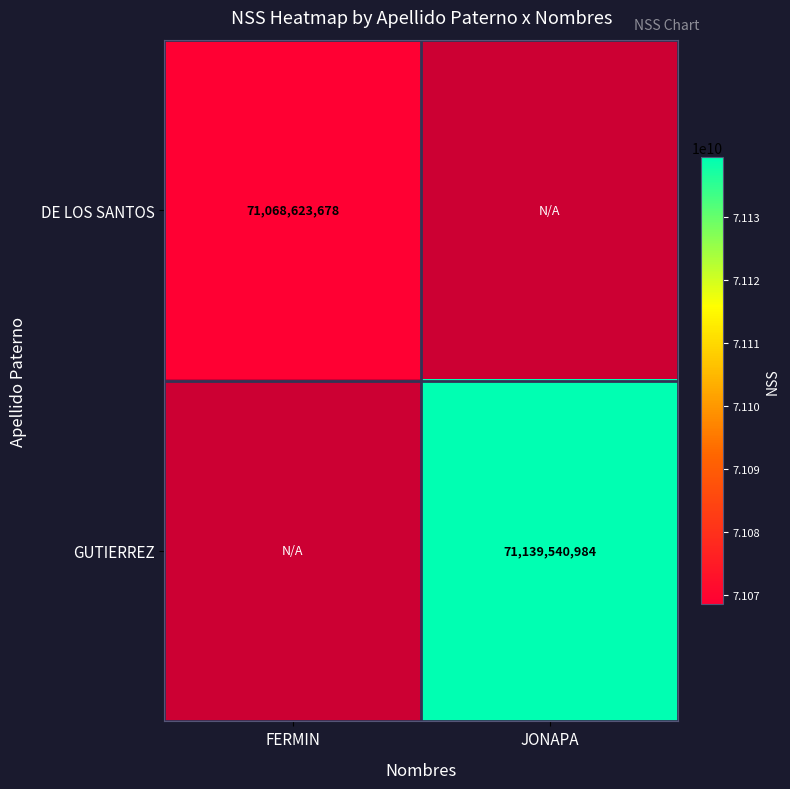

Is the value of DE LOS SANTOS at FERMIN greater than the value of GUTIERREZ at JONAPA?

No